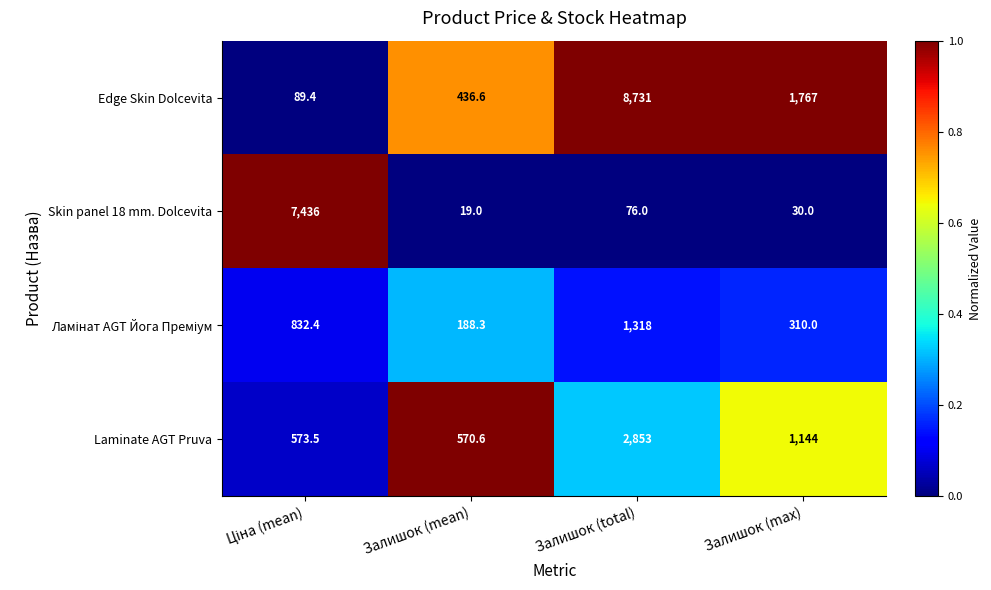

Where is Skin panel 18 mm. Dolcevita nearest to the value 3727?

Залишок (total)